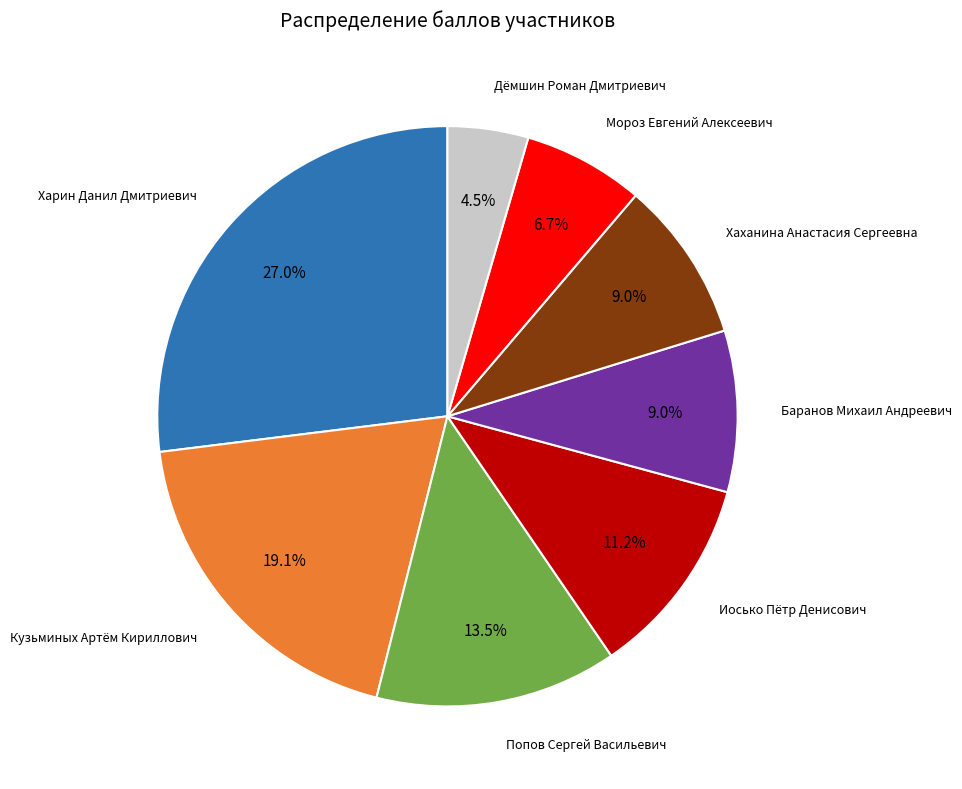

Does any single category account for the majority?

No